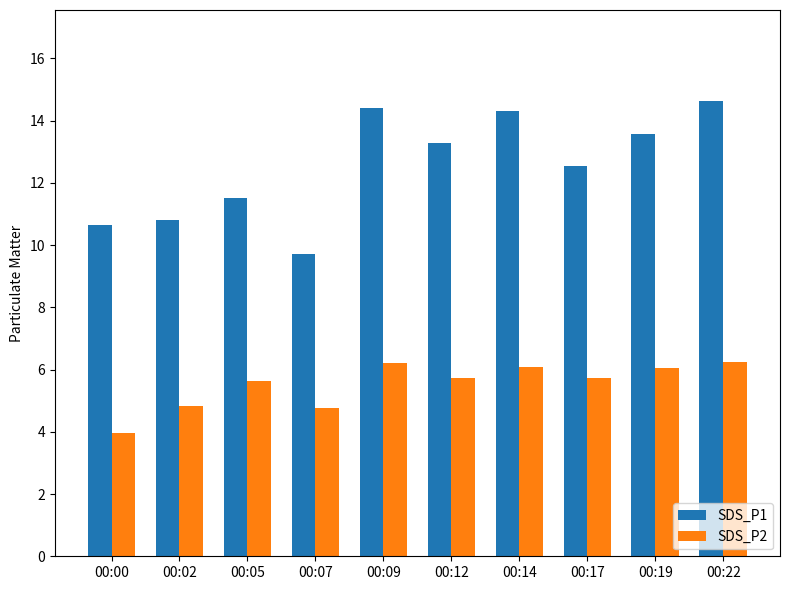

True or false: SDS_P1 has a value of 3.4 at 00:09.

False